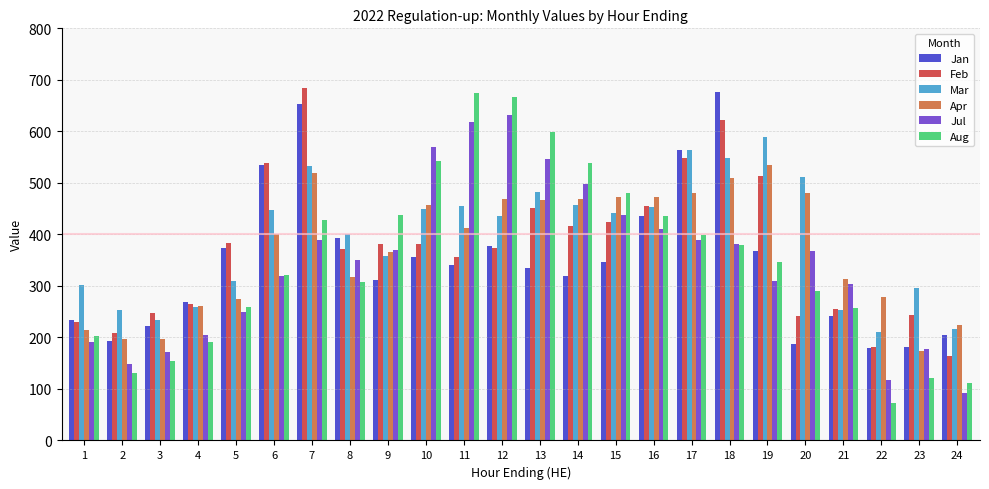

The Aug series shows 95 at 20. True or false?

False